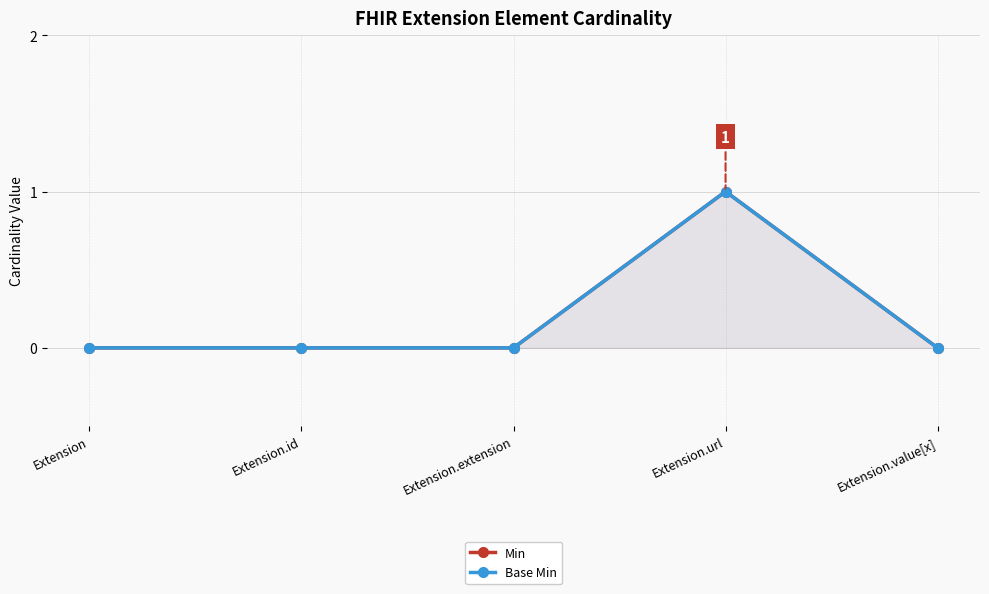

True or false: Min has a value of 0 at Extension.extension.

True